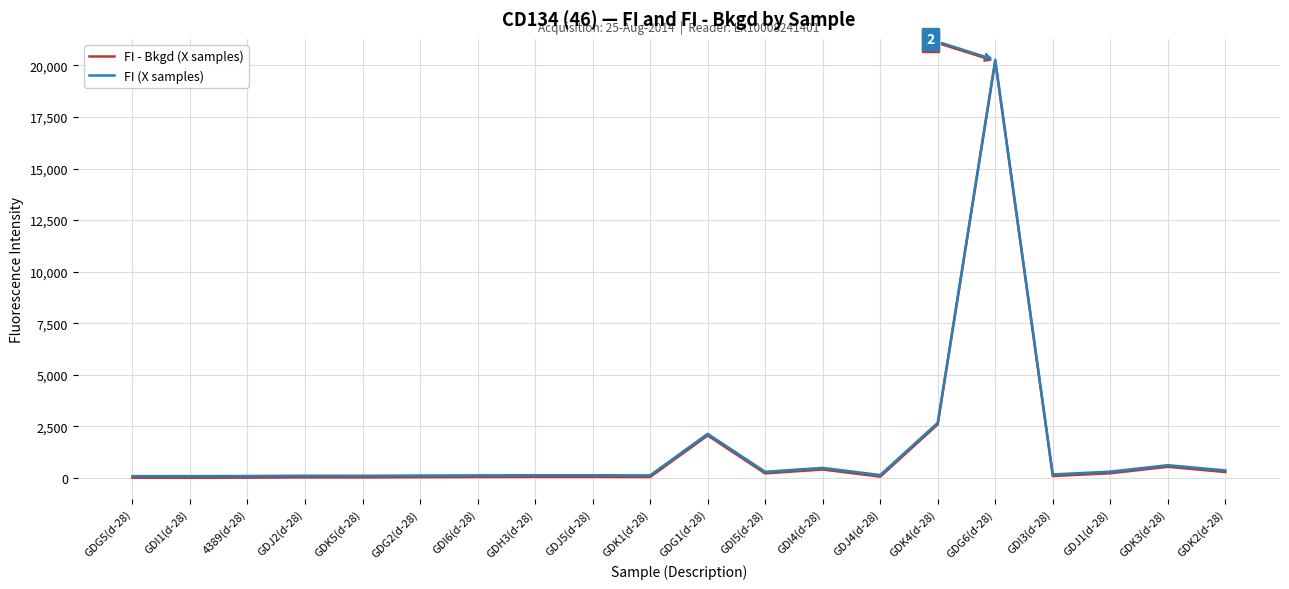

Where is FI (X samples) nearest to the value 10183?

GDK4(d-28)